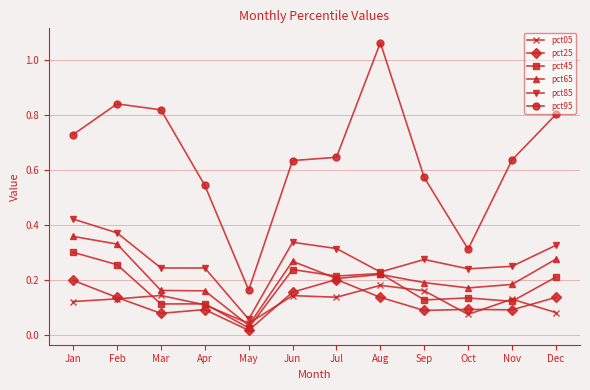

True or false: pct95 and pct45 cross at least once.

False